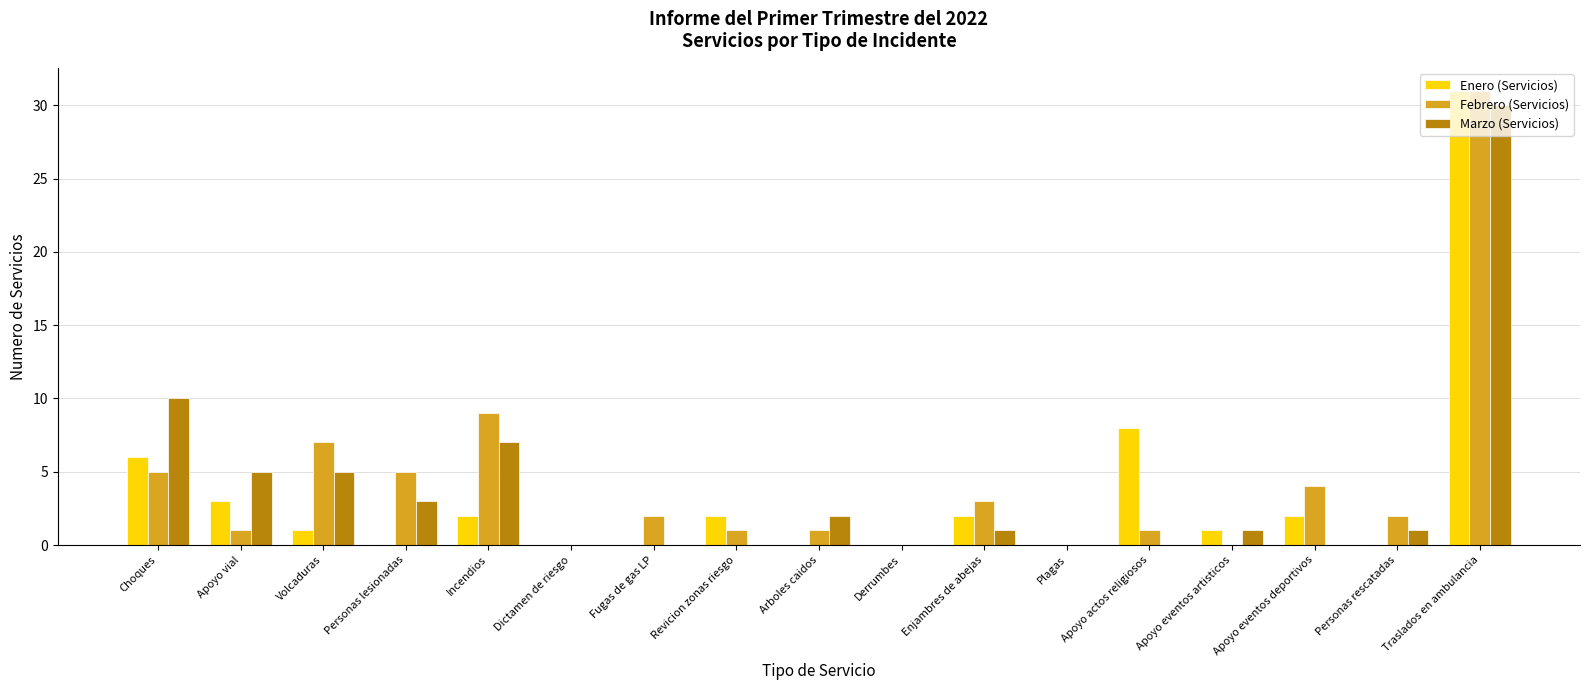

Are the bars horizontal?

No